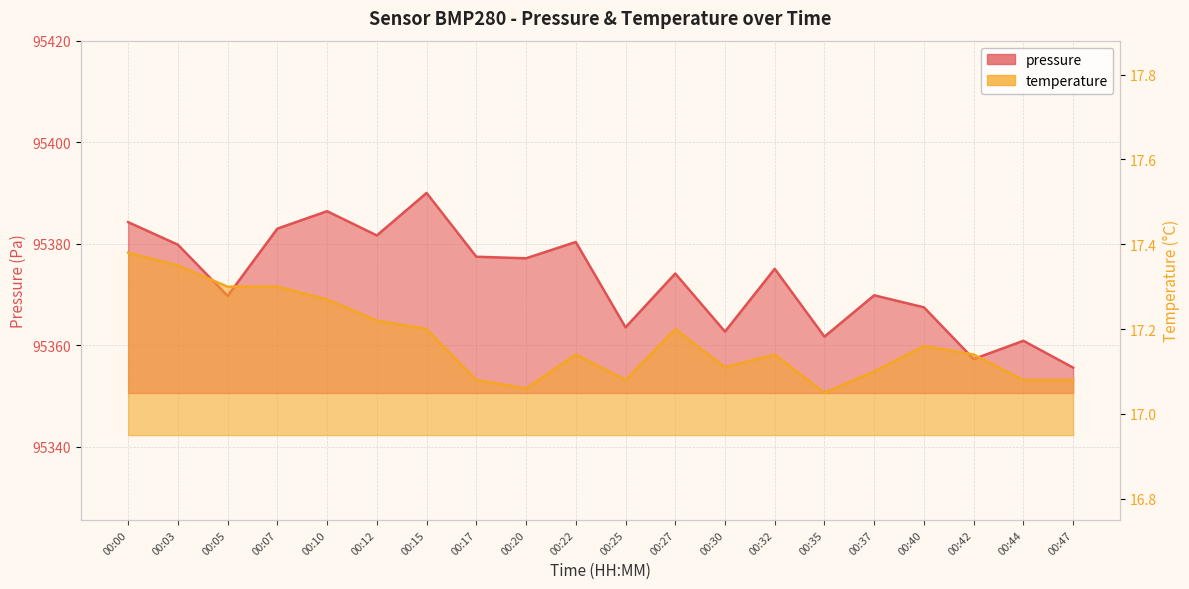

True or false: pressure and temperature intersect in this chart.

False